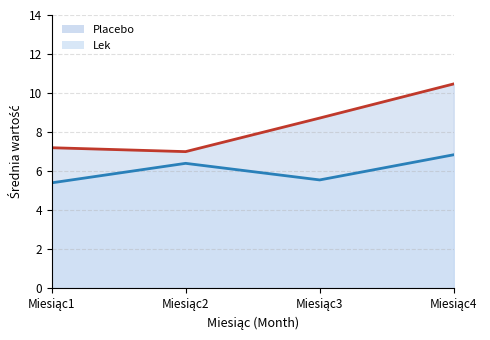

How many lines are shown in the chart?

2